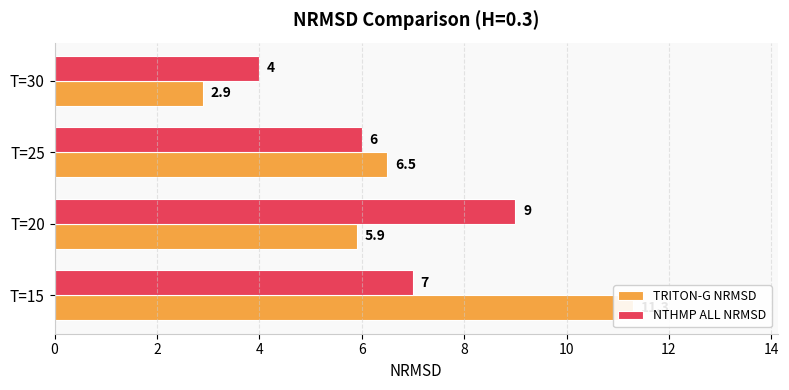

Is it true that NTHMP ALL NRMSD equals 2.4 at T=30?

False